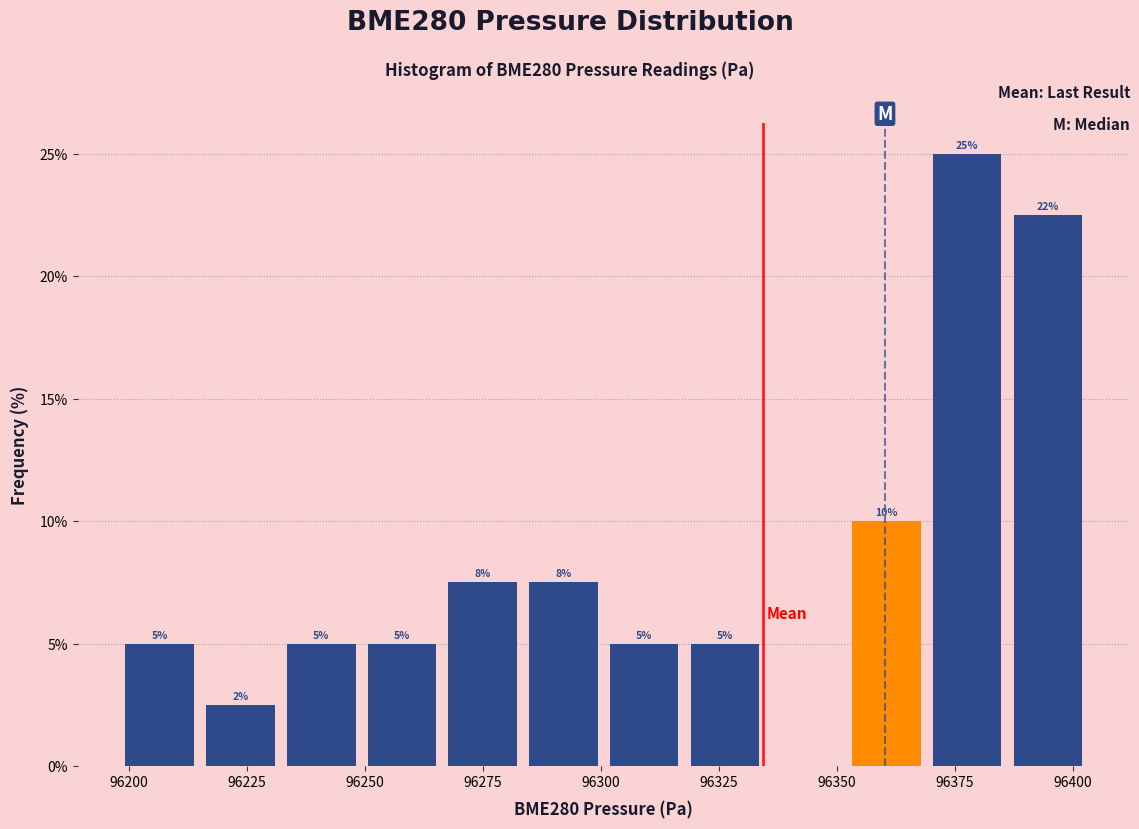

Read against the x-axis, roughly where is the centre of the tallest bar?

96380